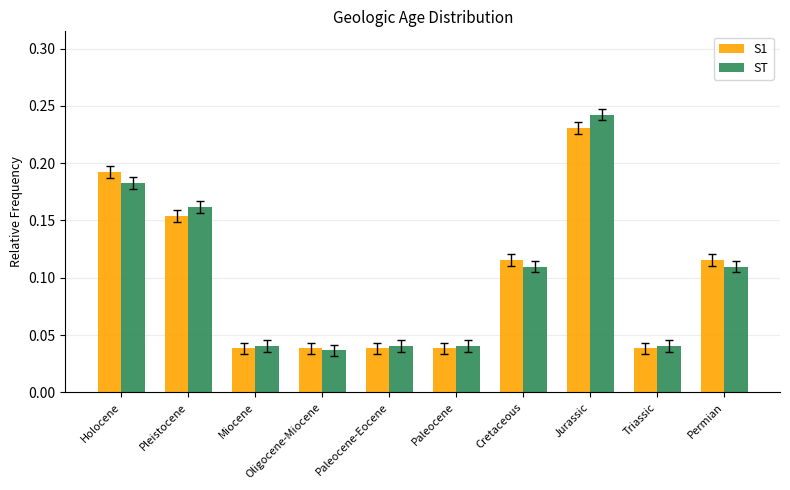

At which category is the sum across all series the highest?

Jurassic